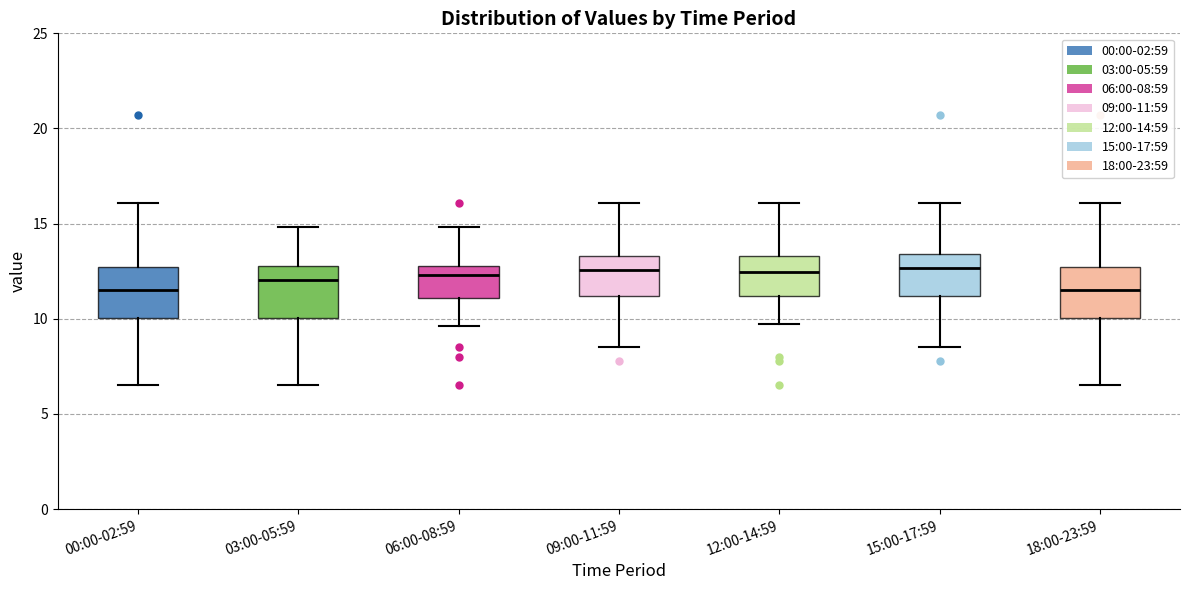

Where does the lower whisker of the box for 15:00-17:59 end on the y-axis? The values are not printed on the chart, so give them approximately, as read against the axis.

8.5